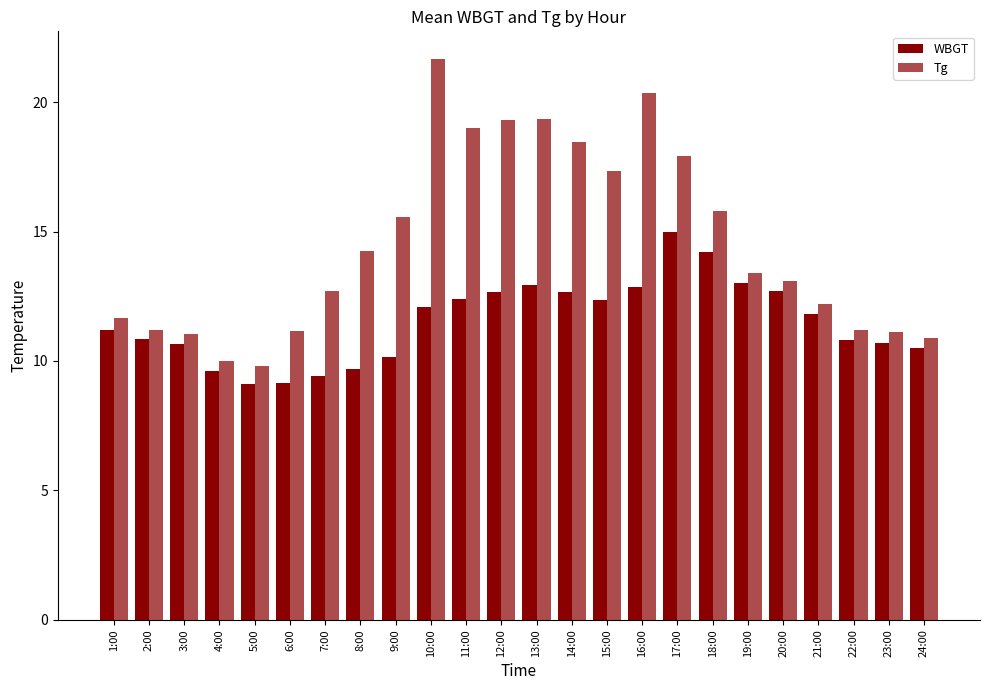

What is the difference between the Tg values at 14:00 and 1:00?

6.8